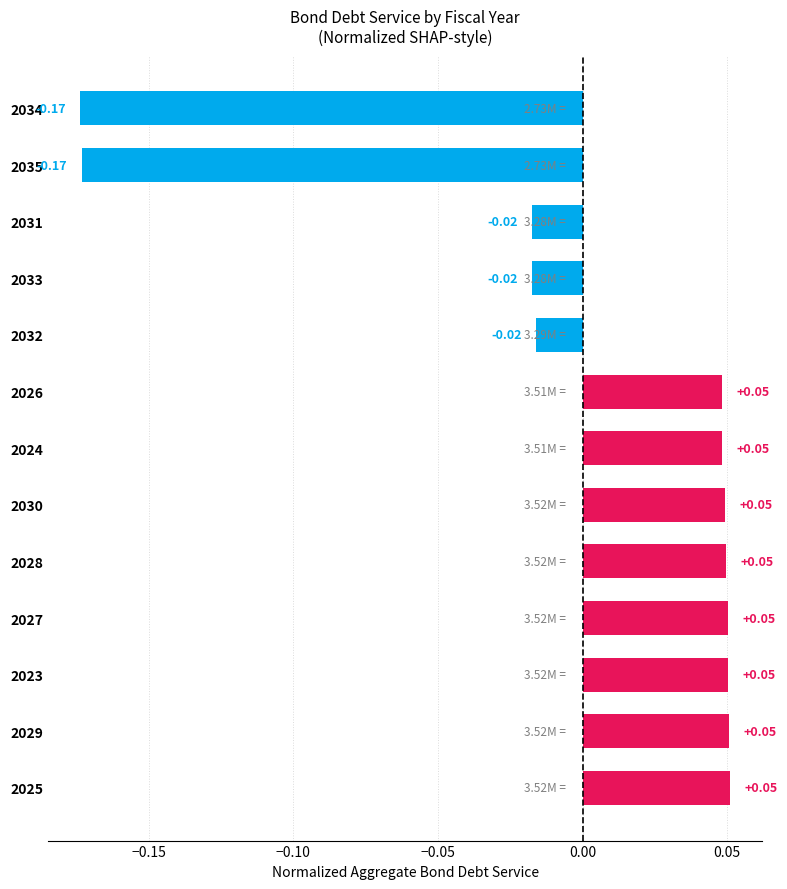

How many bars are there in total?

13